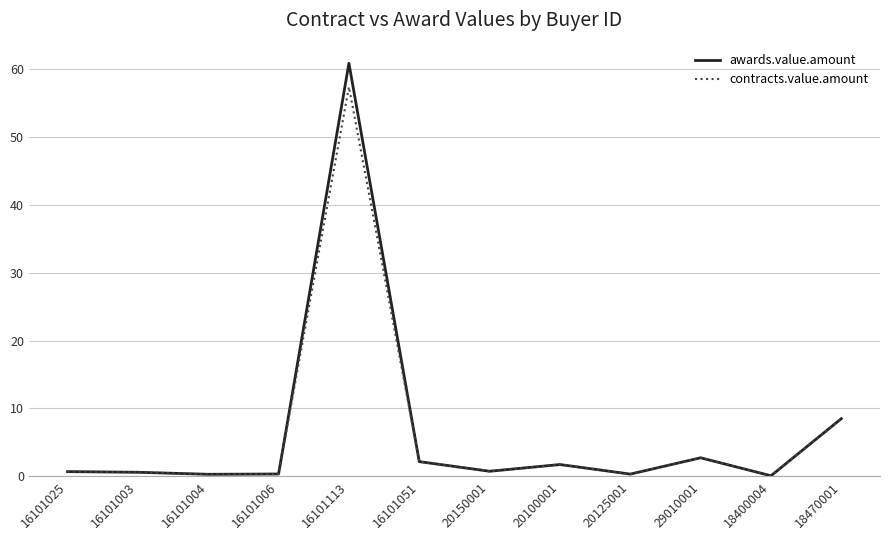

What value does the awards.value.amount series have at 18470001?

8.5